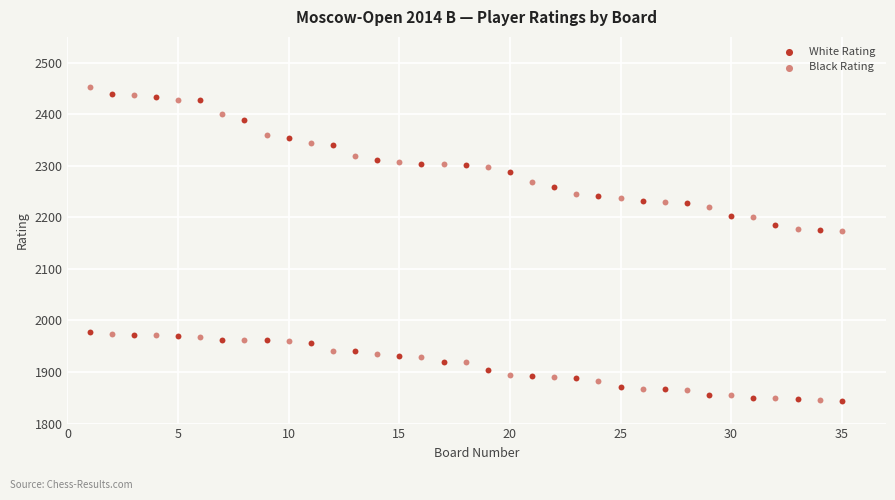

Count the number of points in this scatter plot.

70